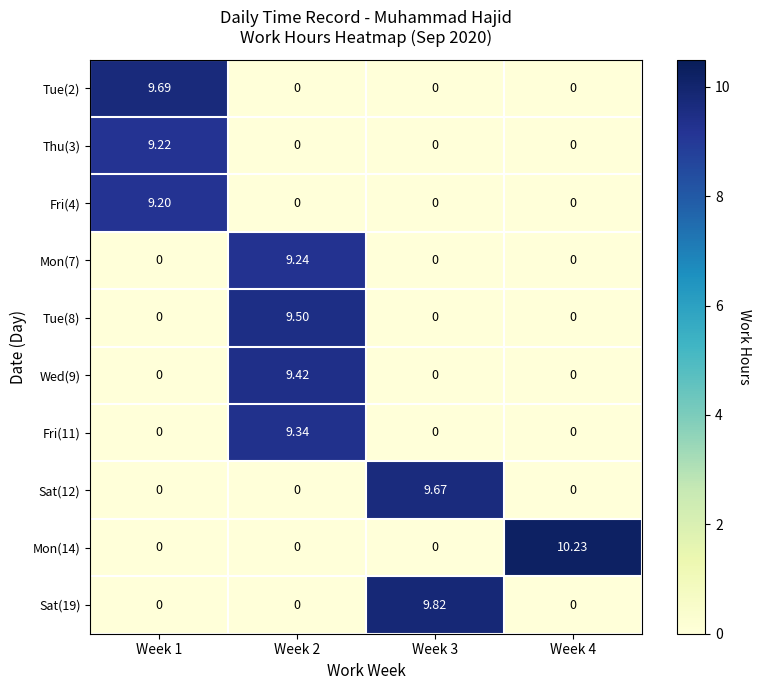

Rank the series at Week 1 from lowest to highest value.

Mon(7), Tue(8), Wed(9), Fri(11), Sat(12), Mon(14), Sat(19), Fri(4), Thu(3), Tue(2)